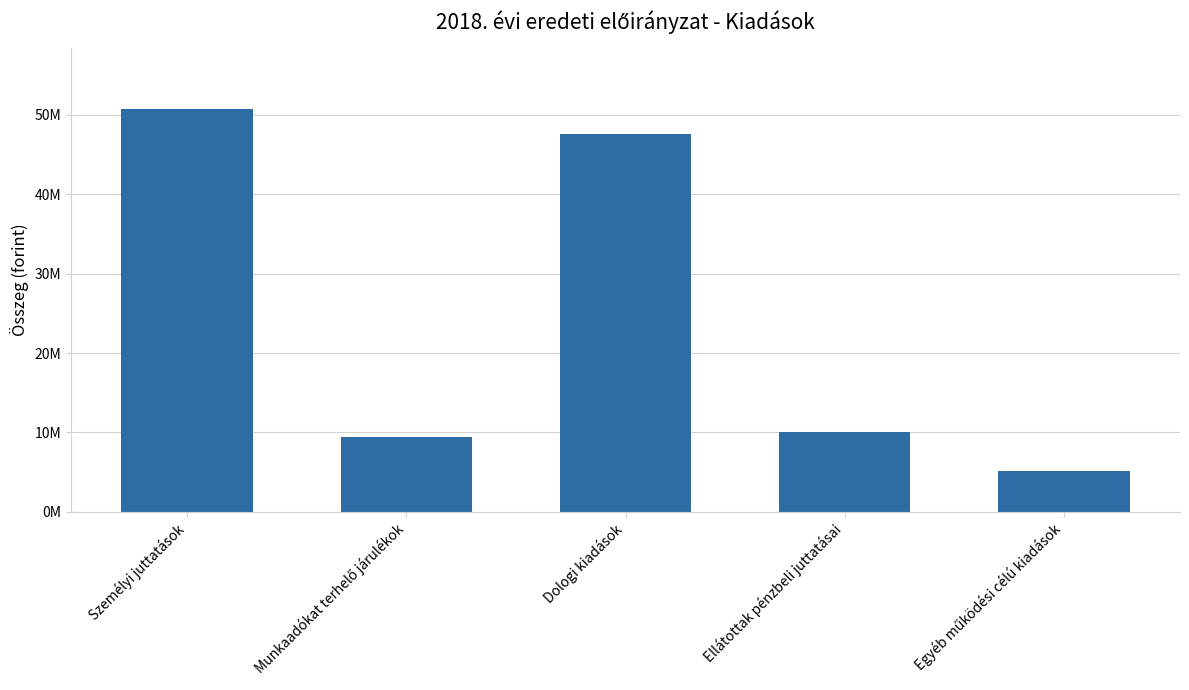

Does the chart contain any negative values?

No